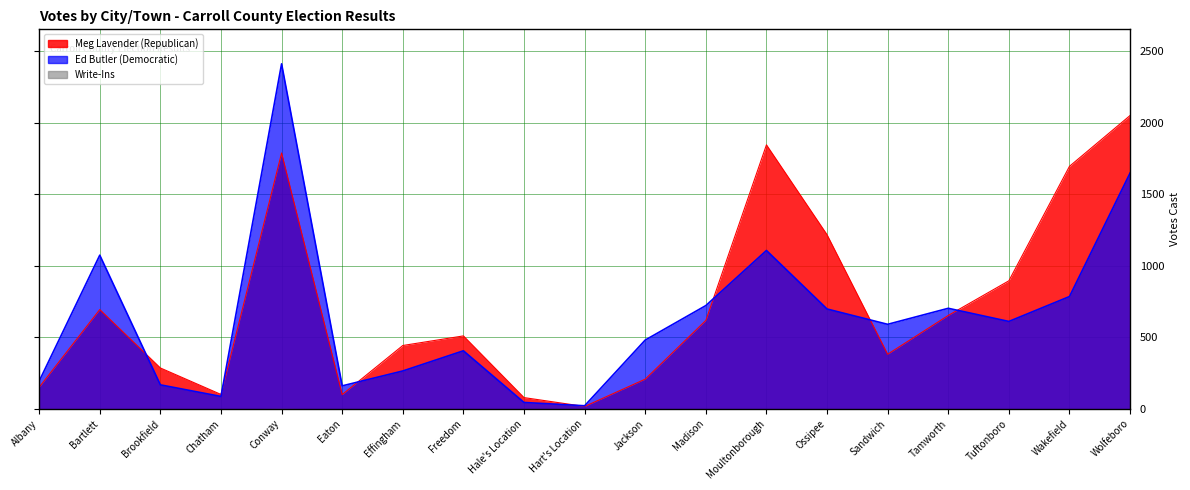

What is the difference between the maximum and second lowest values in the Meg Lavender (Republican) series?

1971